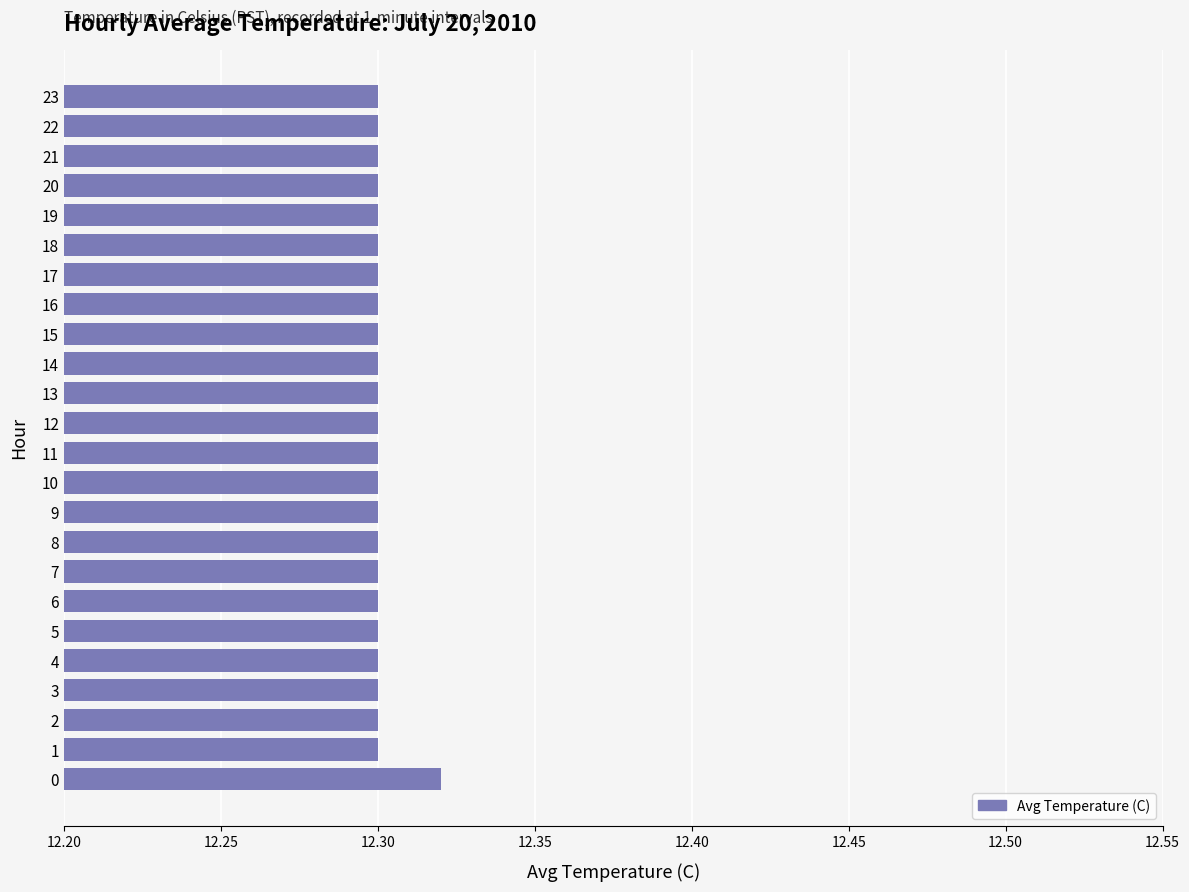

What is the ratio of the value at 3 to the value at 14?

1.0